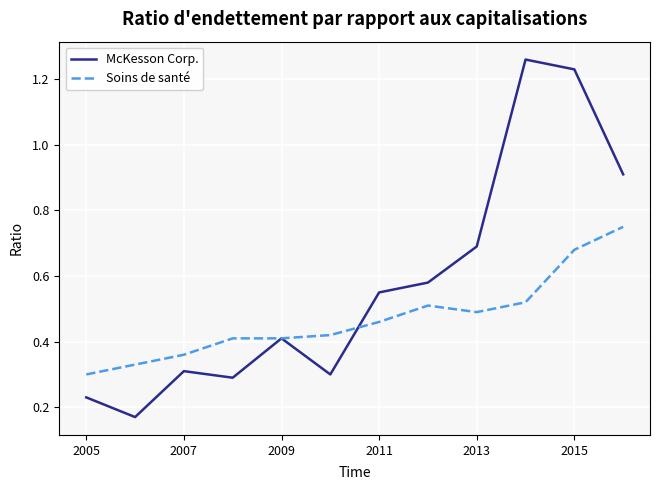

Rank the series by their maximum value, from highest to lowest.

McKesson Corp., Soins de santé